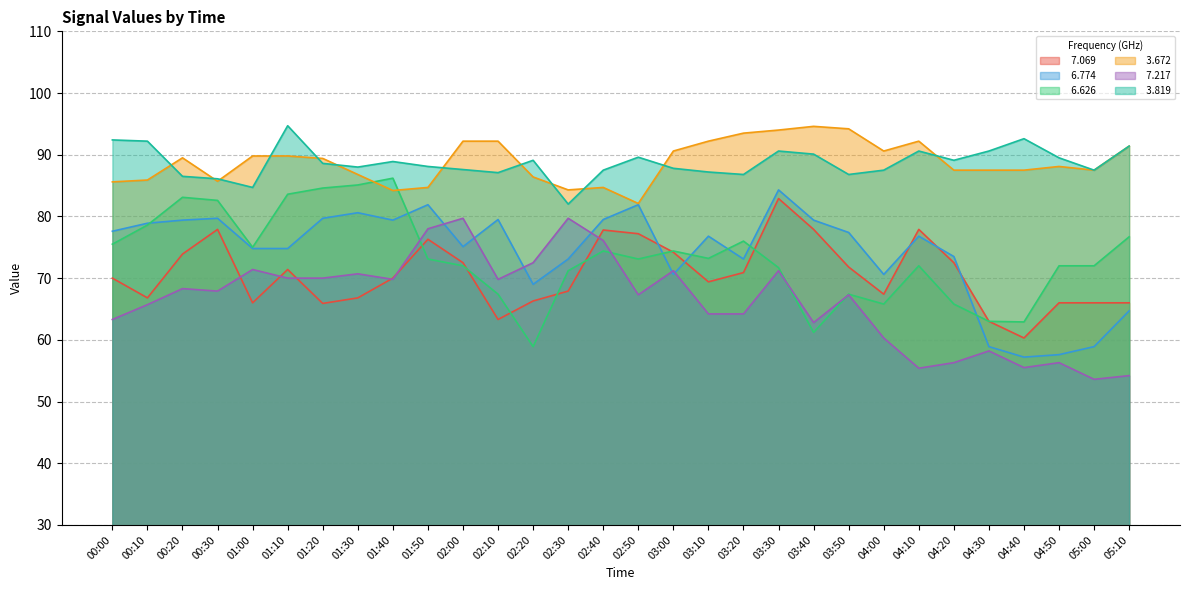

How many intersections are there between   3.672 and   6.626?

2